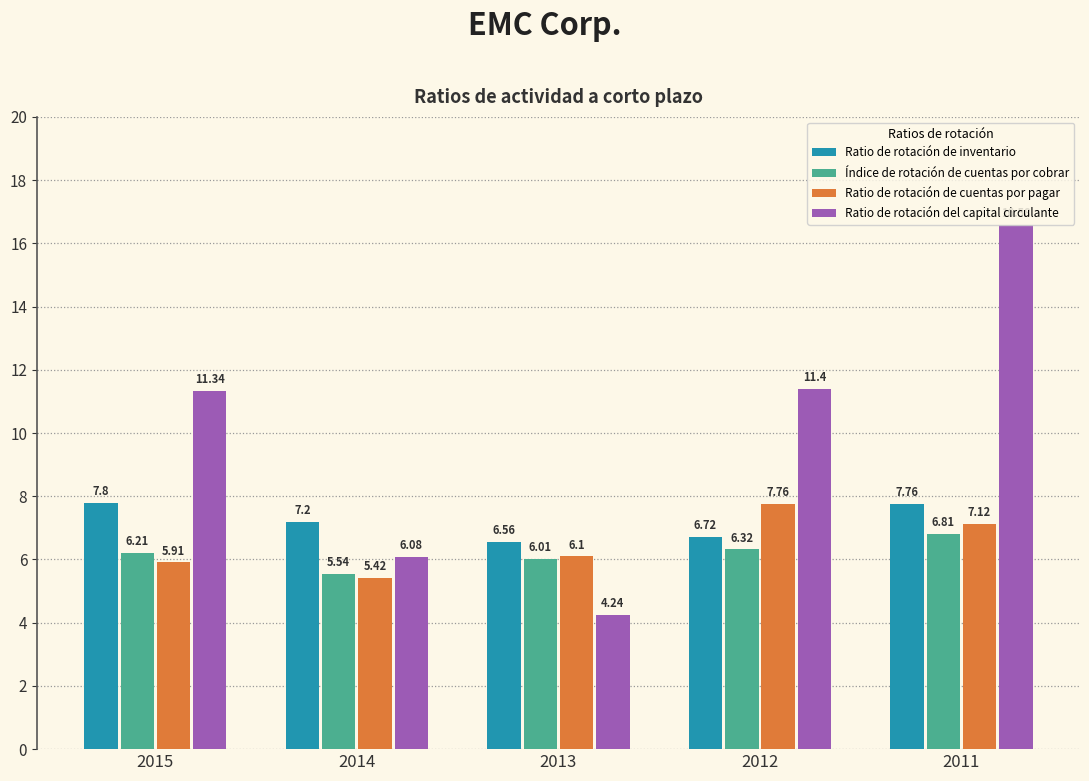

Rank the categories by Ratio de rotación del capital circulante value from highest to lowest.

2011, 2012, 2015, 2014, 2013